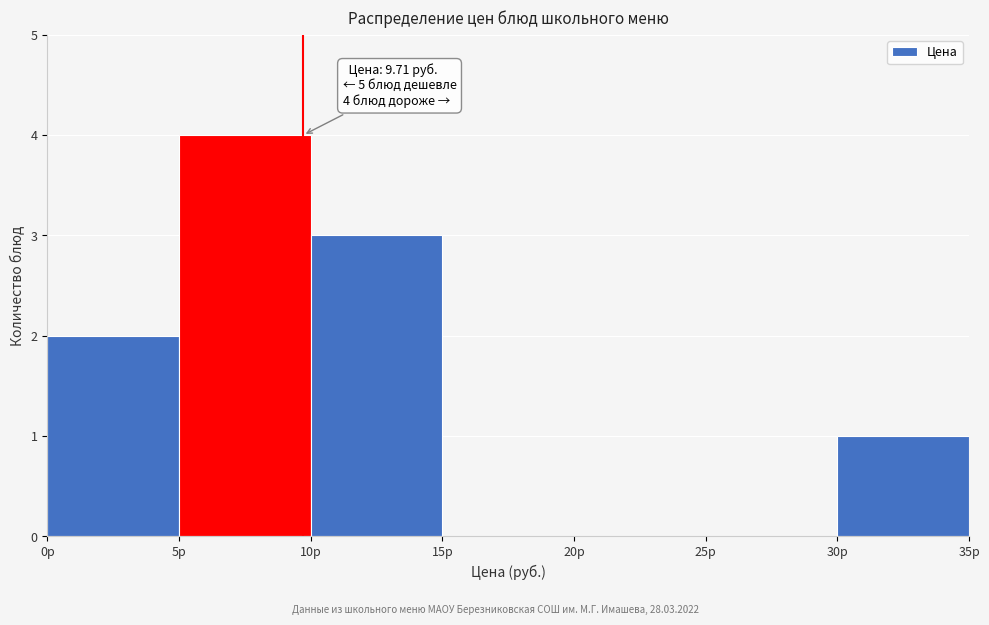

Over which range of the x-axis is the bar tallest?

5 to 10